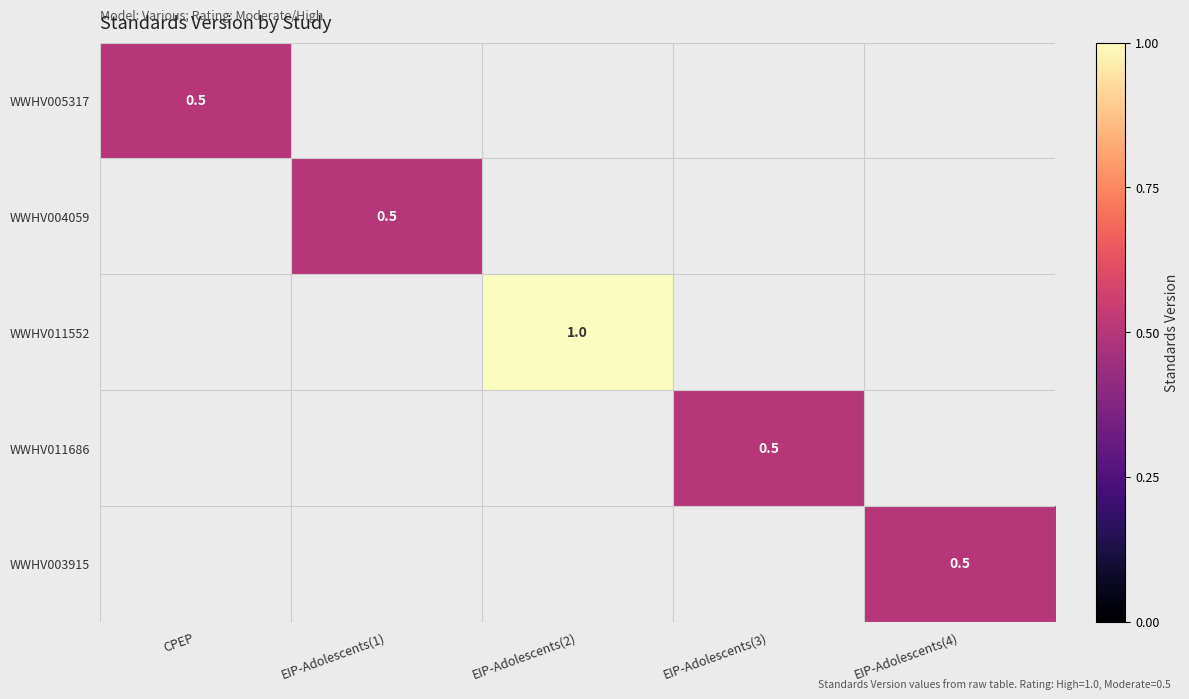

Count the number of categories in the chart.

5